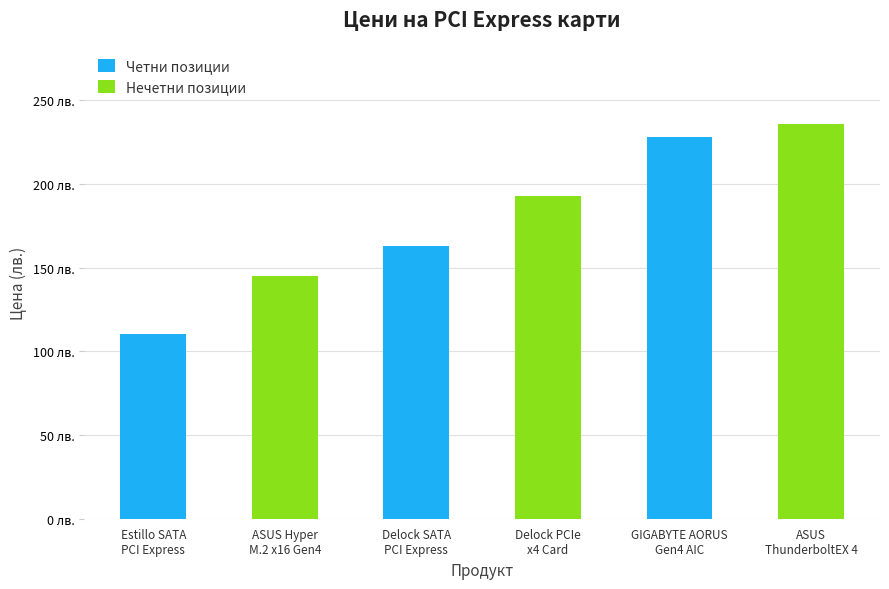

Are the bars horizontal?

No